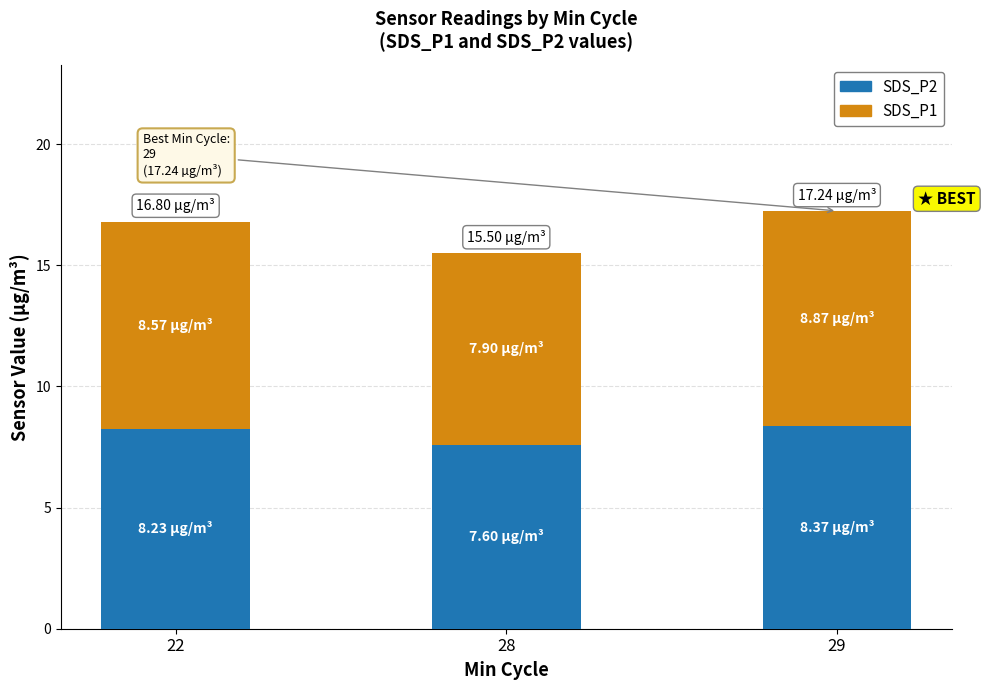

What is the difference between the second highest and minimum values in the SDS_P2 series?

0.6